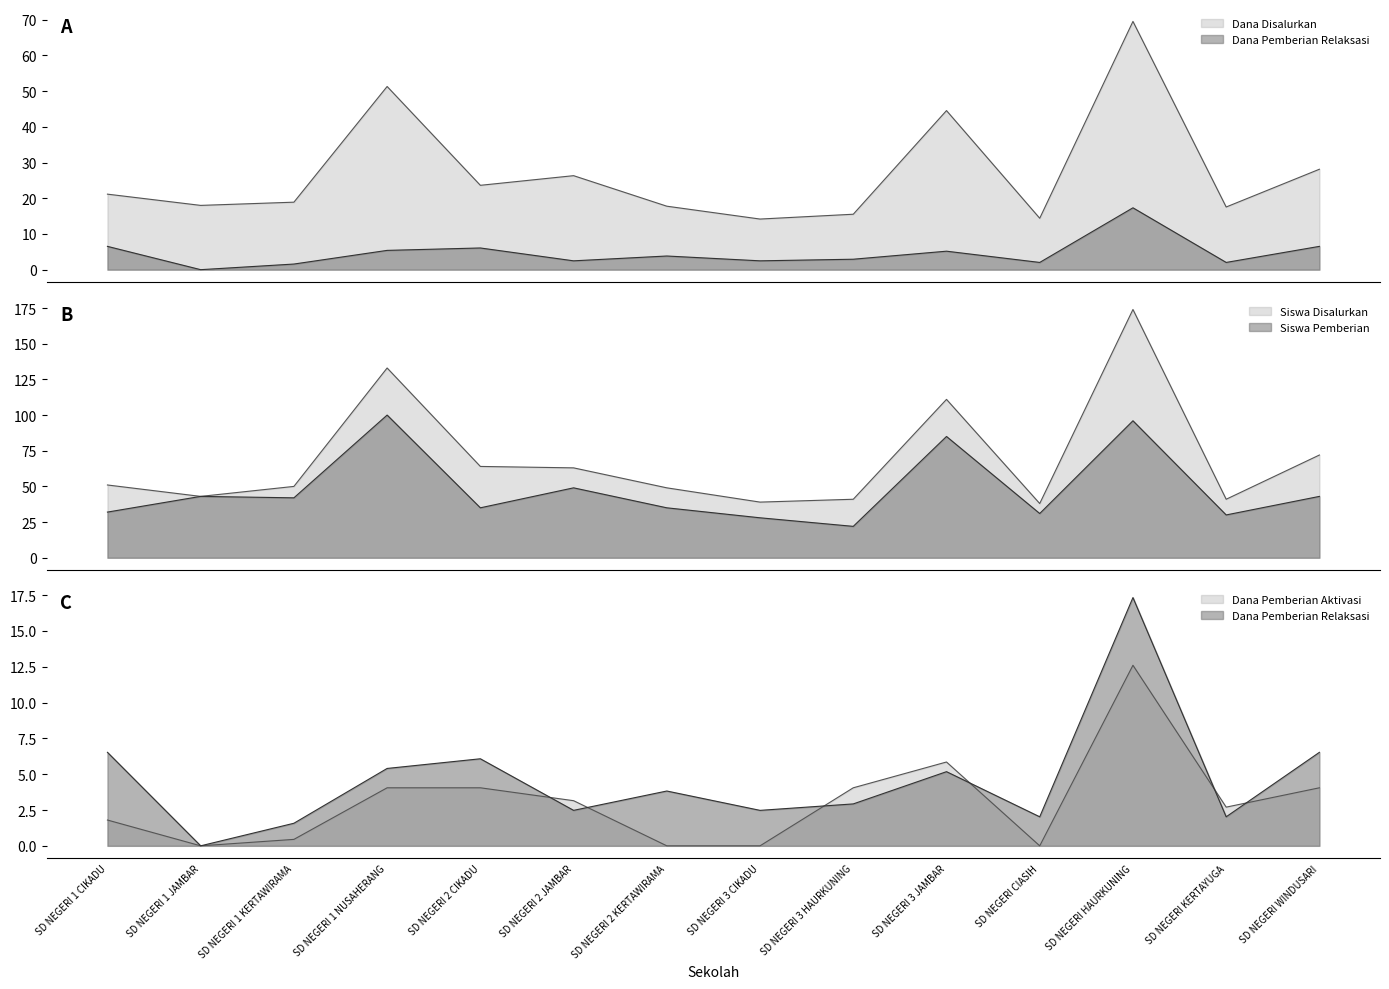

Rank the series at SD NEGERI CIASIH from highest to lowest value.

Siswa Disalurkan, Siswa Pemberian, Dana Disalurkan, Dana Pemberian Relaksasi, Dana Pemberian Aktivasi